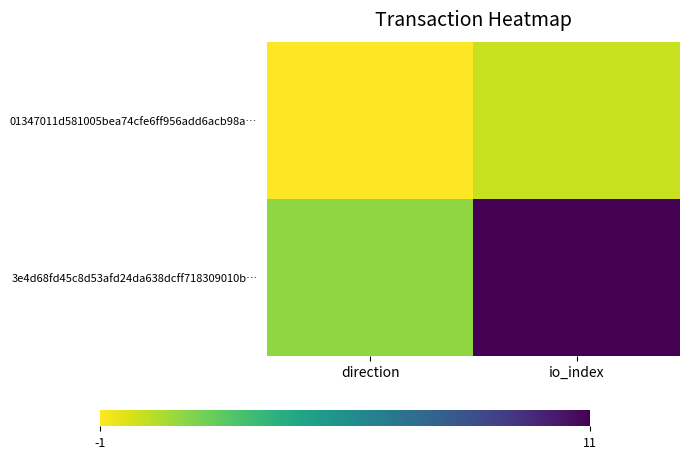

Rank the series by their maximum value, from highest to lowest.

3e4d68fd45c8d53afd24da638dcff718309010b…, 01347011d581005bea74cfe6ff956add6acb98a…